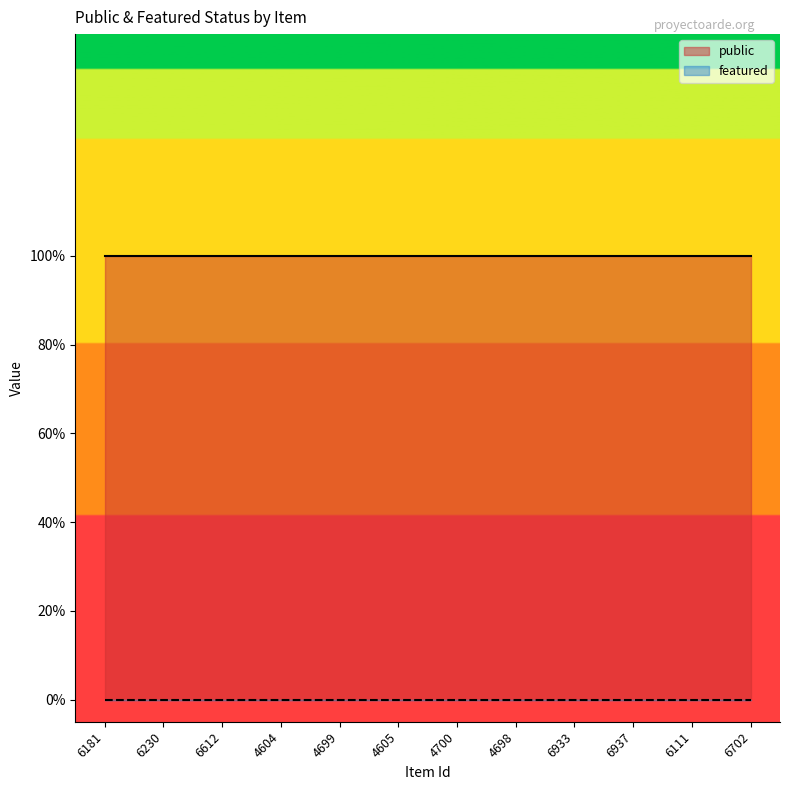

Which series has the largest range (max minus min)?

public